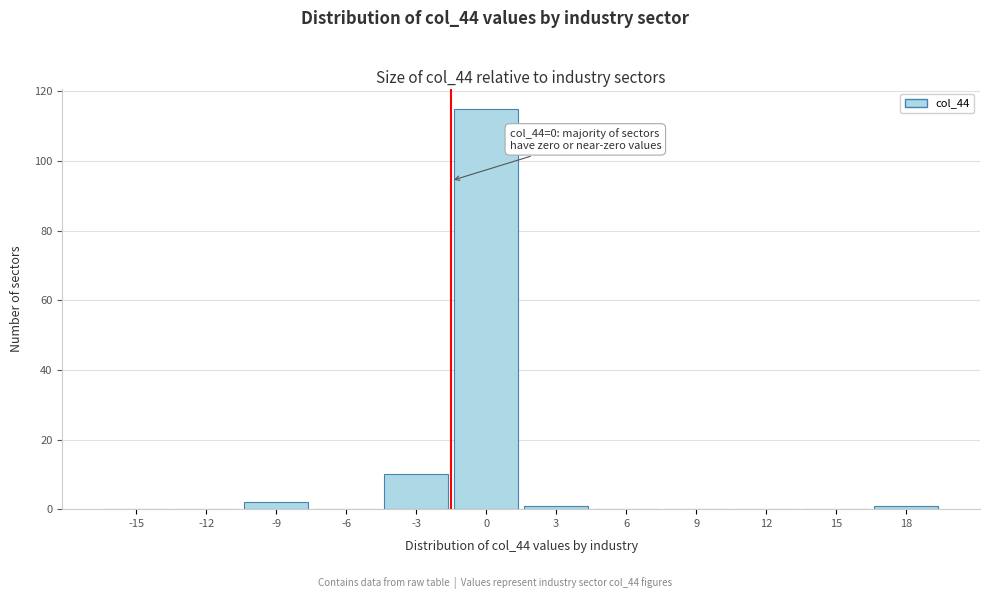

Reading left to right, list all the values displayed in this chart.

-15=0	-12=0	-9=2	-6=0	-3=10	0=115	3=1	6=0	9=0	12=0	15=0	18=1